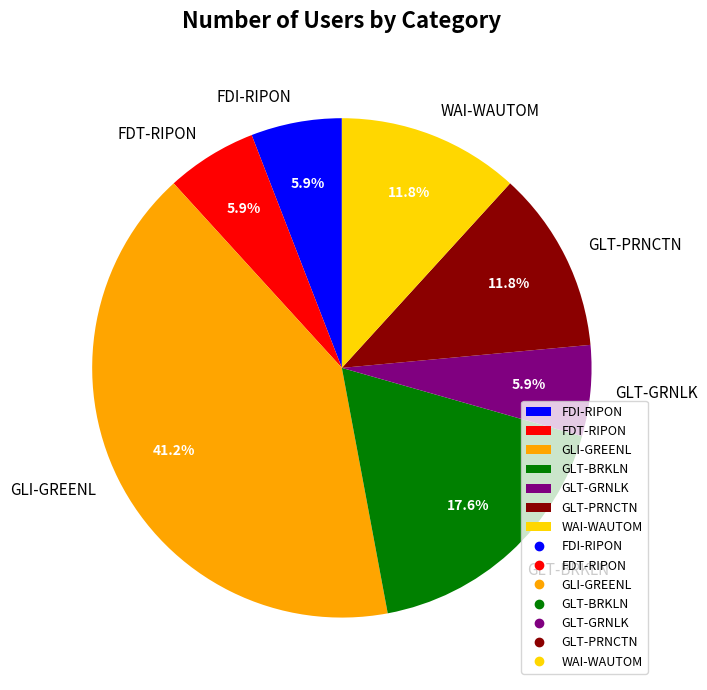

How many segments does this pie chart have?

7